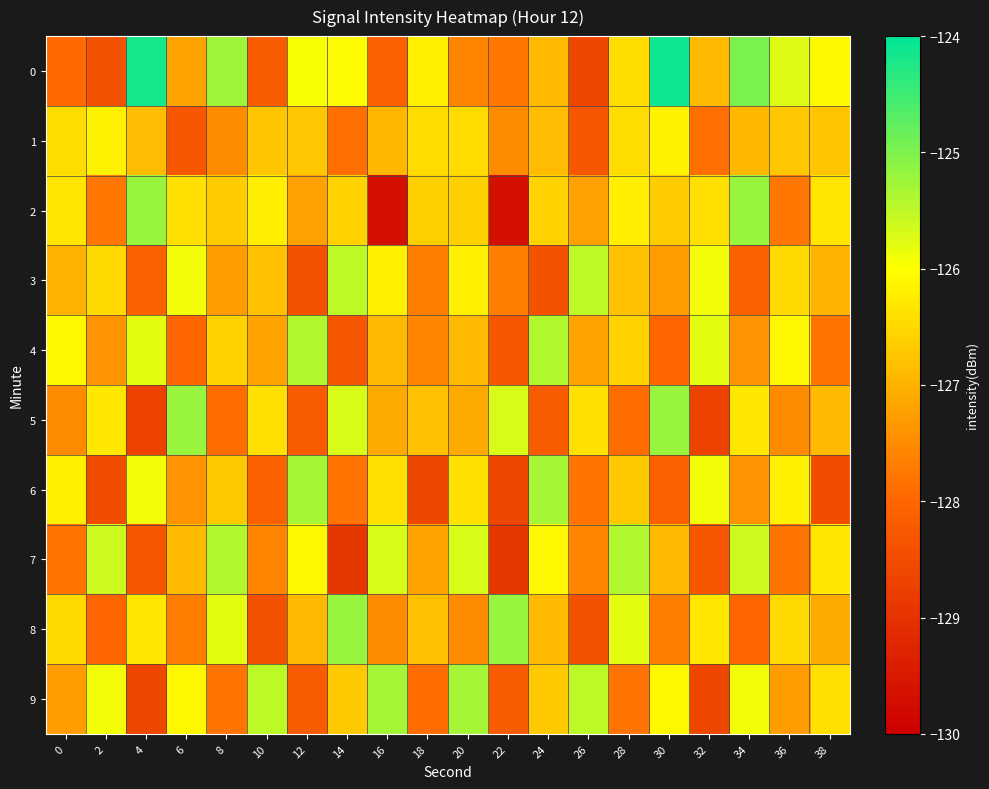

Reading left to right, extract all data points from this chart.

0: 0=-128.0	2=-128.4	4=-124.2	6=-127.2	8=-125.2	10=-128.2	12=-126.0	14=-126.0	16=-128.1	18=-126.2	20=-127.6	22=-127.8	24=-126.9	26=-128.6	28=-126.5	30=-124.1	32=-126.9	34=-125.0	36=-125.8	38=-126.1
1: 0=-126.5	2=-126.2	4=-126.9	6=-128.3	8=-127.5	10=-126.8	12=-126.7	14=-127.9	16=-126.9	18=-126.5	20=-126.5	22=-127.5	24=-126.9	26=-128.3	28=-126.5	30=-126.2	32=-127.9	34=-126.9	36=-126.7	38=-126.8
2: 0=-126.3	2=-127.8	4=-125.2	6=-126.4	8=-126.7	10=-126.2	12=-127.2	14=-126.6	16=-129.7	18=-126.6	20=-126.6	22=-129.7	24=-126.6	26=-127.2	28=-126.2	30=-126.7	32=-126.4	34=-125.2	36=-127.8	38=-126.3
3: 0=-127.0	2=-126.5	4=-128.1	6=-125.9	8=-127.3	10=-126.8	12=-128.4	14=-125.5	16=-126.2	18=-127.7	20=-126.2	22=-127.7	24=-128.4	26=-125.5	28=-126.8	30=-127.3	32=-125.9	34=-128.1	36=-126.5	38=-127.0
4: 0=-126.1	2=-127.4	4=-125.8	6=-128.0	8=-126.6	10=-127.2	12=-125.4	14=-128.3	16=-126.9	18=-127.6	20=-126.9	22=-128.3	24=-125.4	26=-127.2	28=-126.6	30=-128.0	32=-125.8	34=-127.4	36=-126.1	38=-127.8
5: 0=-127.5	2=-126.3	4=-128.7	6=-125.2	8=-127.9	10=-126.4	12=-128.2	14=-125.7	16=-127.1	18=-126.8	20=-127.1	22=-125.7	24=-128.2	26=-126.4	28=-127.9	30=-125.2	32=-128.7	34=-126.3	36=-127.5	38=-126.9
6: 0=-126.2	2=-128.5	4=-125.9	6=-127.4	8=-126.7	10=-128.1	12=-125.3	14=-127.8	16=-126.4	18=-128.6	20=-126.4	22=-128.6	24=-125.3	26=-127.8	28=-126.7	30=-128.1	32=-125.9	34=-127.4	36=-126.2	38=-128.5
7: 0=-127.8	2=-125.6	4=-128.3	6=-126.9	8=-125.4	10=-127.6	12=-126.1	14=-128.9	16=-125.7	18=-127.2	20=-125.7	22=-128.9	24=-126.1	26=-127.6	28=-125.4	30=-126.9	32=-128.3	34=-125.6	36=-127.8	38=-126.3
8: 0=-126.5	2=-128.0	4=-126.3	6=-127.7	8=-125.8	10=-128.4	12=-126.9	14=-125.2	16=-127.5	18=-126.8	20=-127.5	22=-125.2	24=-126.9	26=-128.4	28=-125.8	30=-127.7	32=-126.3	34=-128.0	36=-126.5	38=-127.1
9: 0=-127.3	2=-125.9	4=-128.6	6=-126.1	8=-127.8	10=-125.5	12=-128.2	14=-126.7	16=-125.3	18=-127.9	20=-125.3	22=-128.2	24=-126.7	26=-125.5	28=-127.8	30=-126.1	32=-128.6	34=-125.9	36=-127.3	38=-126.4